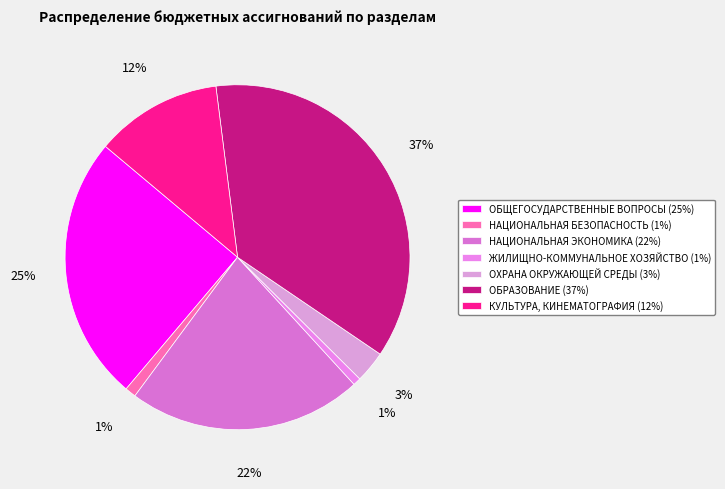

Is it true that НАЦИОНАЛЬНАЯ ЭКОНОМИКА is 22% of the pie?

True